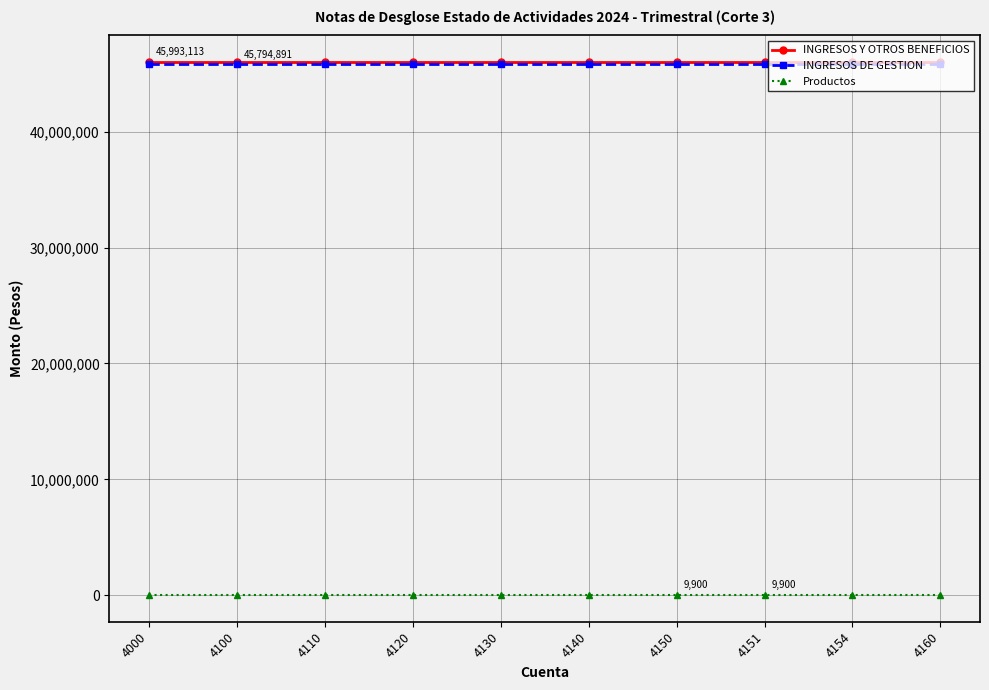

Is this an area chart (filled region under the line)?

No